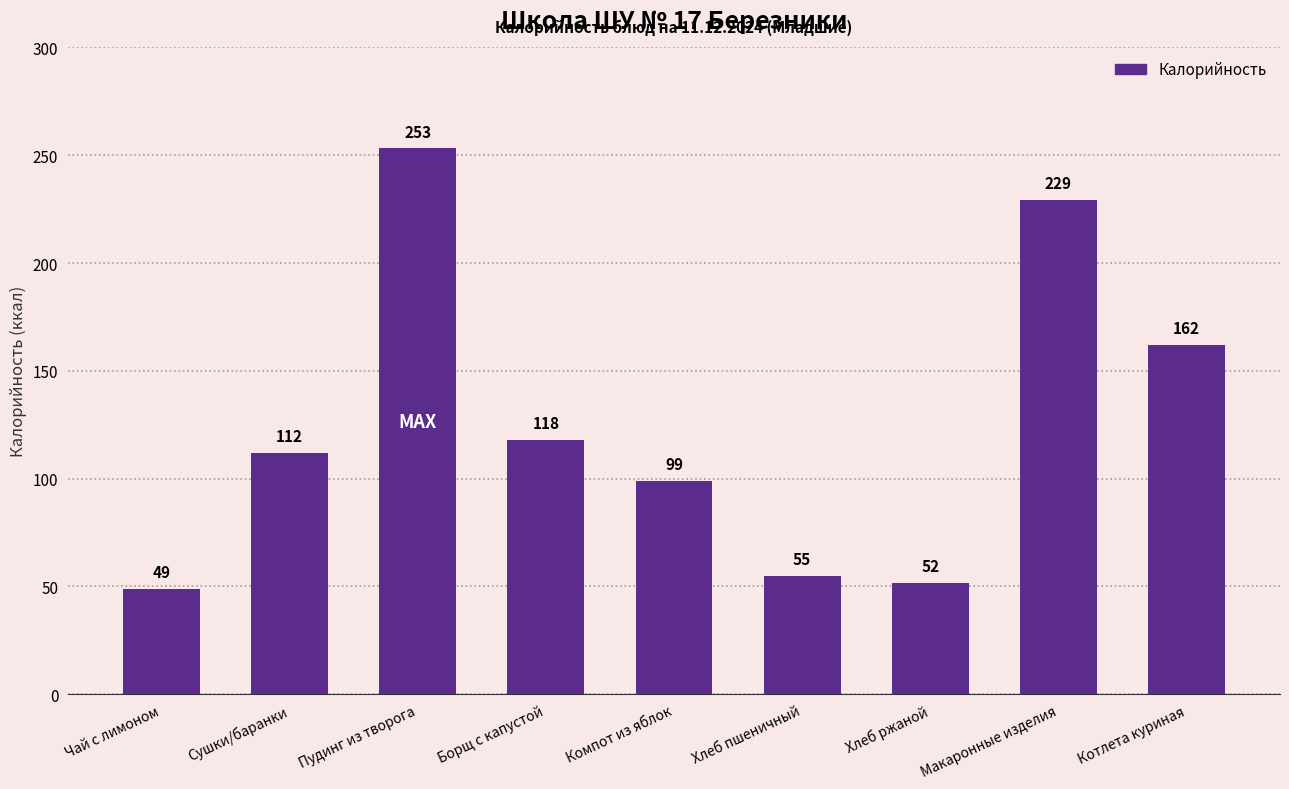

Which category has the lowest value across all series?

Чай с лимоном